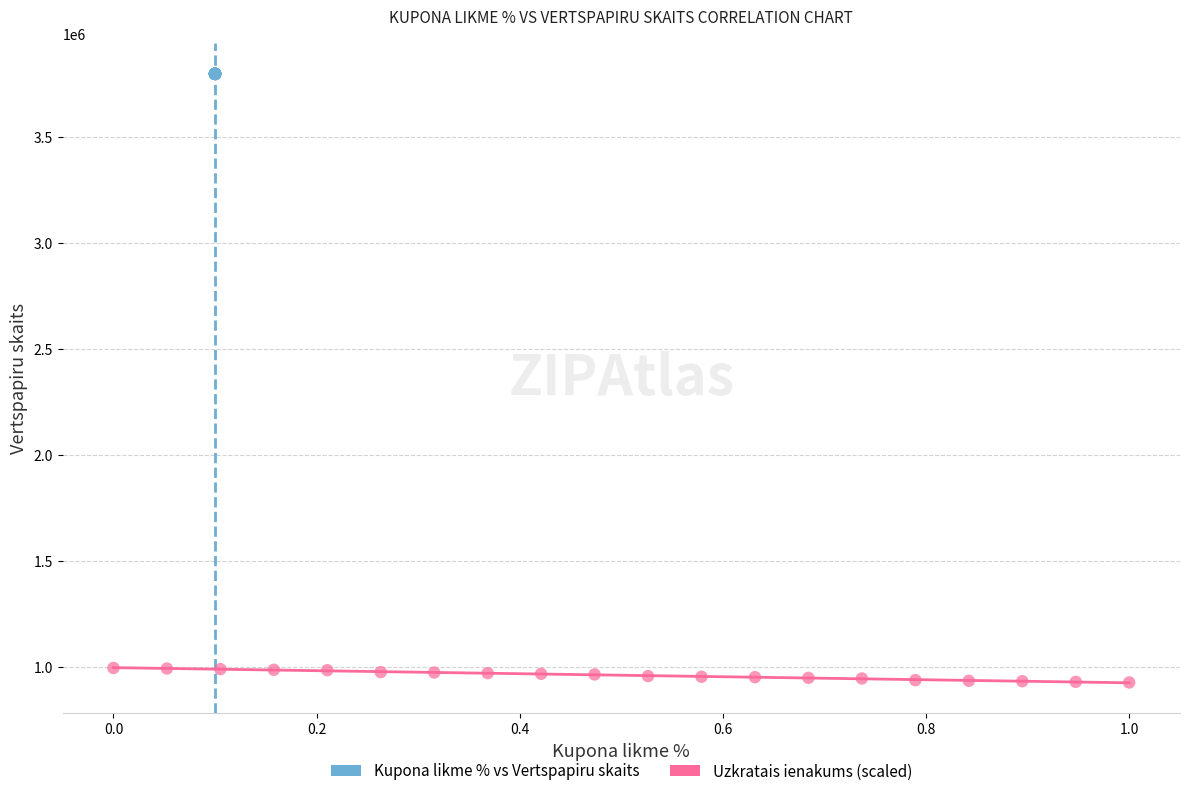

Which series contains the highest Y value?

Kupona likme % vs Vertspapiru skaits